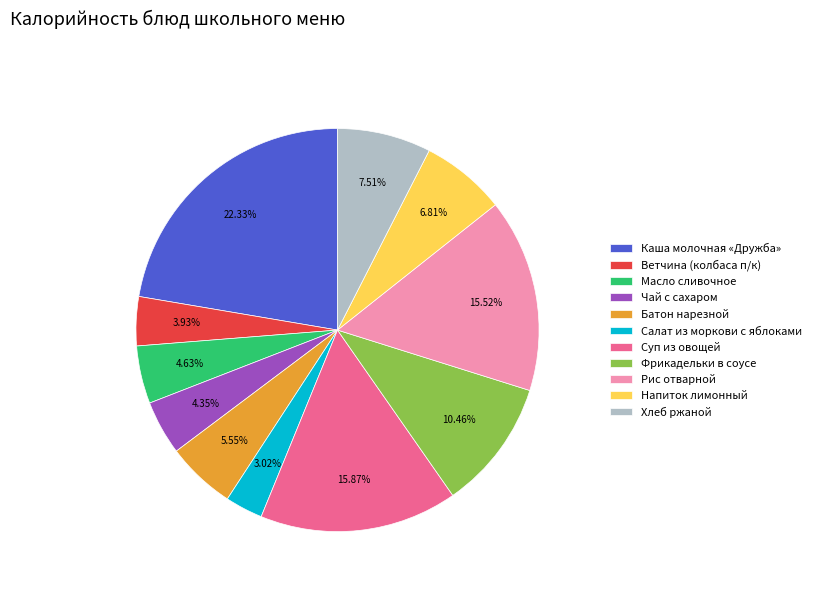

How many slices are in this pie chart?

11